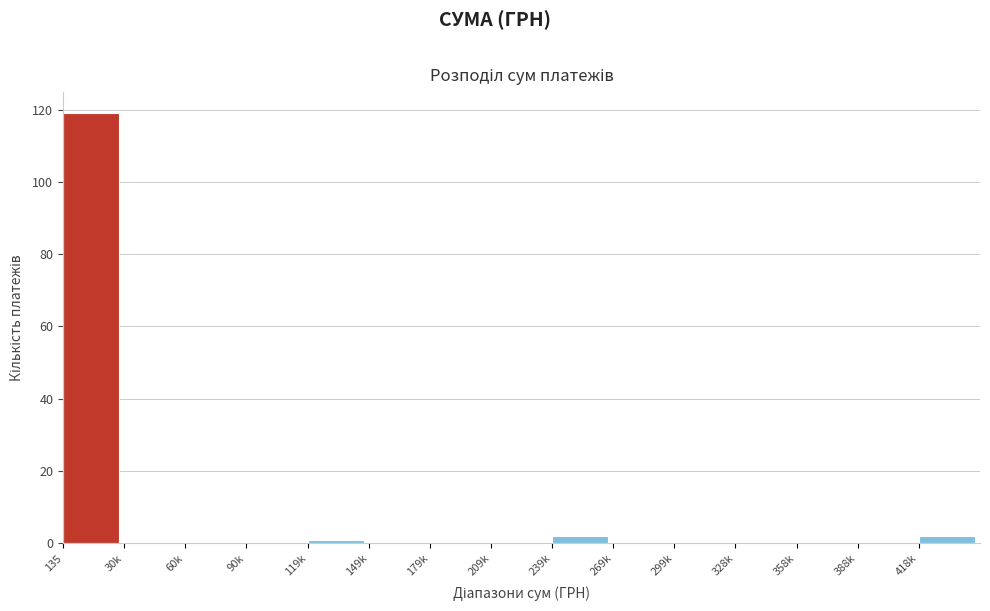

Reading left to right, what are all the values shown in this chart?

135=119	30k=0	60k=0	90k=0	119k=1	149k=0	179k=0	209k=0	239k=2	269k=0	299k=0	328k=0	358k=0	388k=0	418k=2